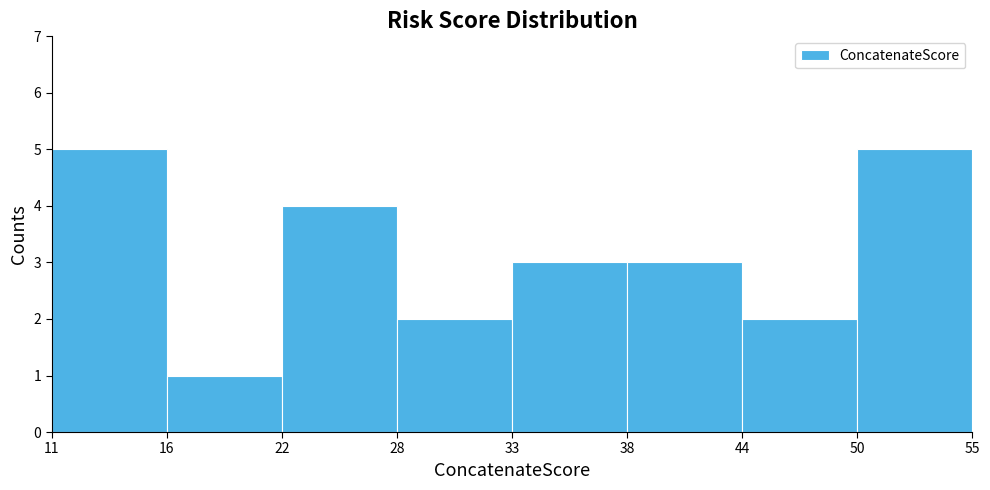

Reading right to left, list all the values displayed in this chart.

50=5	44=2	38=3	33=3	28=2	22=4	16=1	11=5